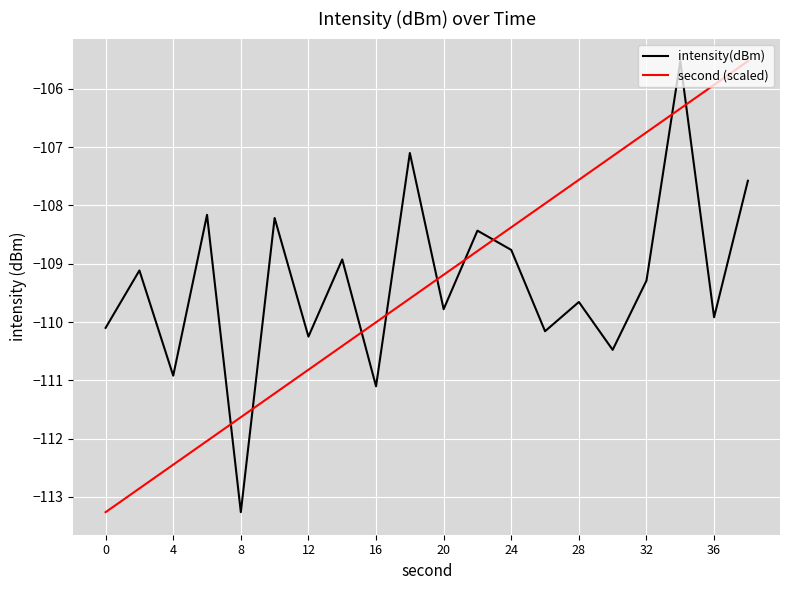

What is the difference between the maximum and minimum values in the intensity(dBm) series?

7.7